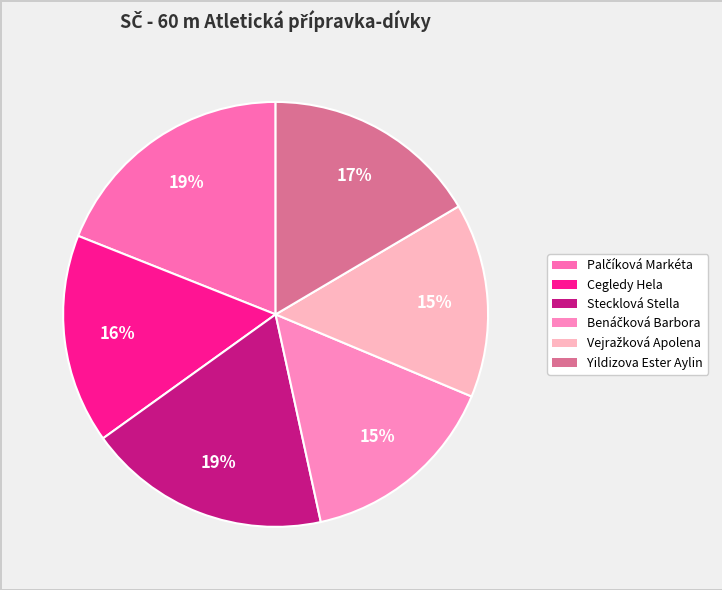

To the nearest percent, what is the difference between the largest and smallest slice percentages?

4%